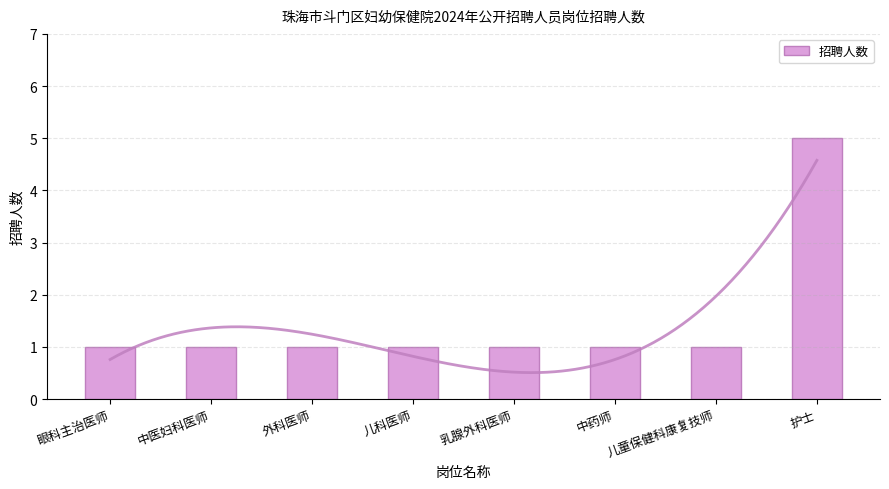

Are the bars grouped side by side (vs. stacked)?

No